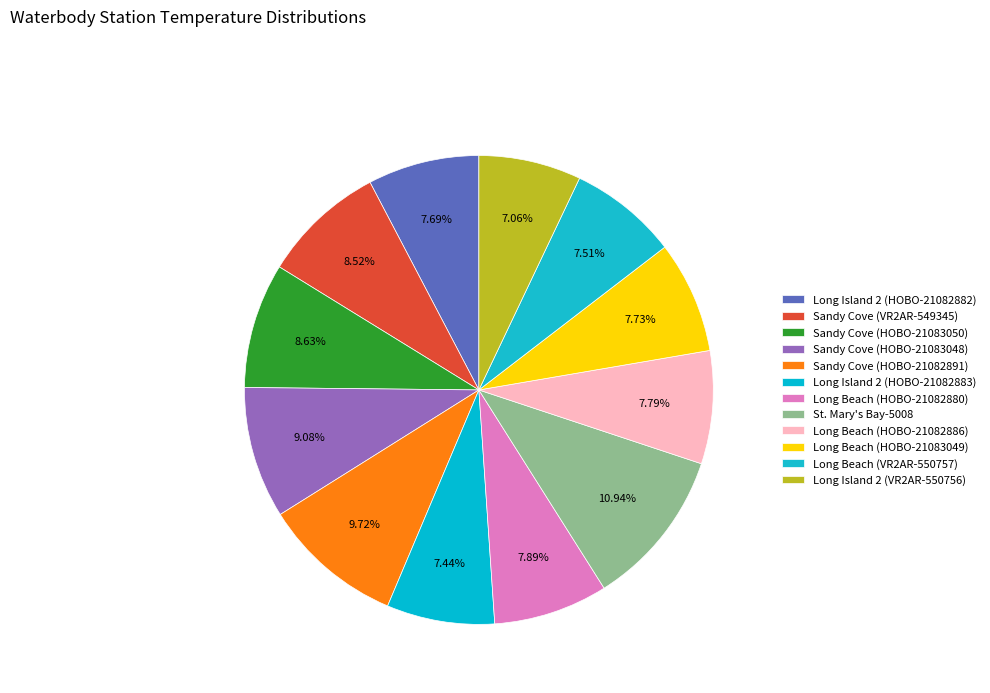

What percentage is NOT represented by Sandy Cove (VR2AR-549345)?

91.5%